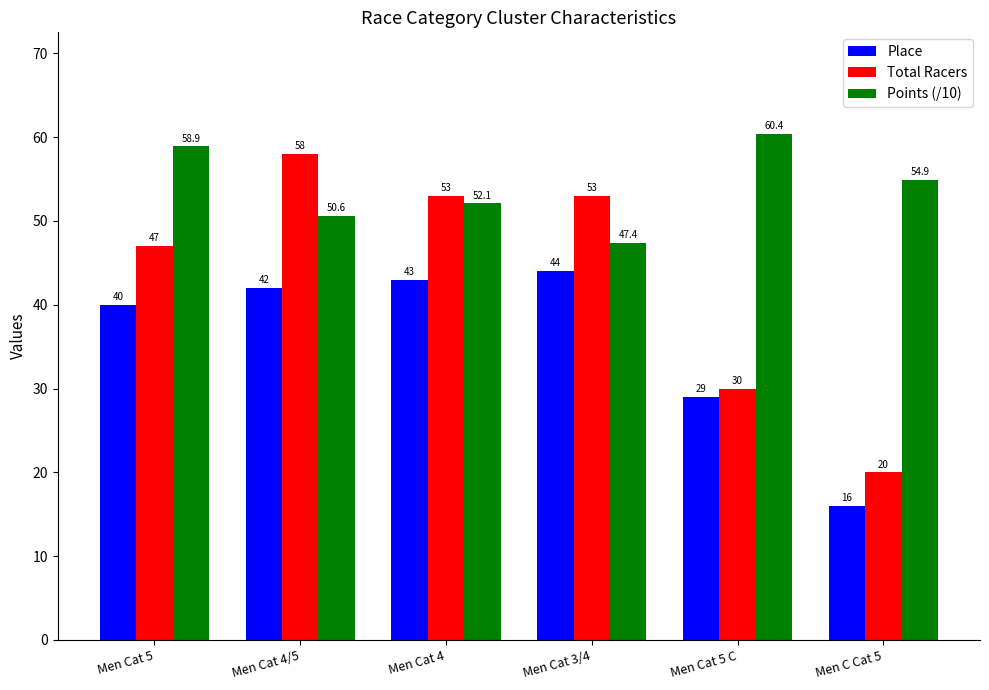

Which series has the largest range (max minus min)?

Total Racers